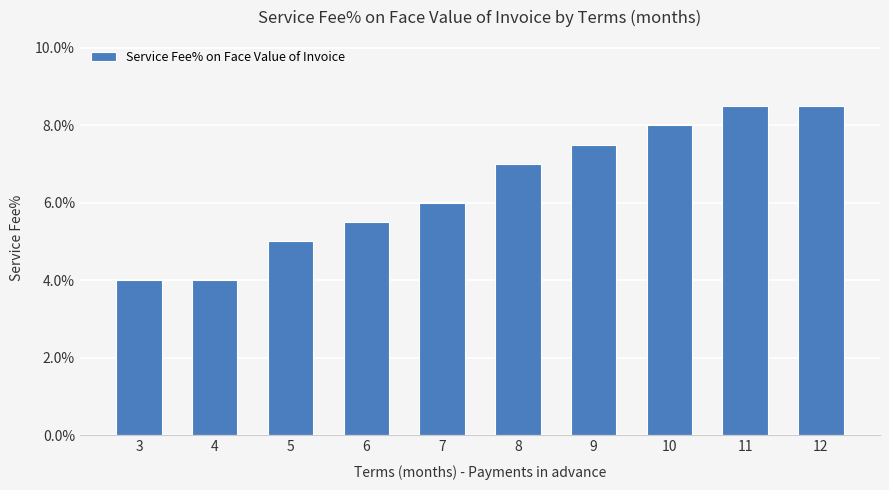

Does the chart contain any negative values?

No